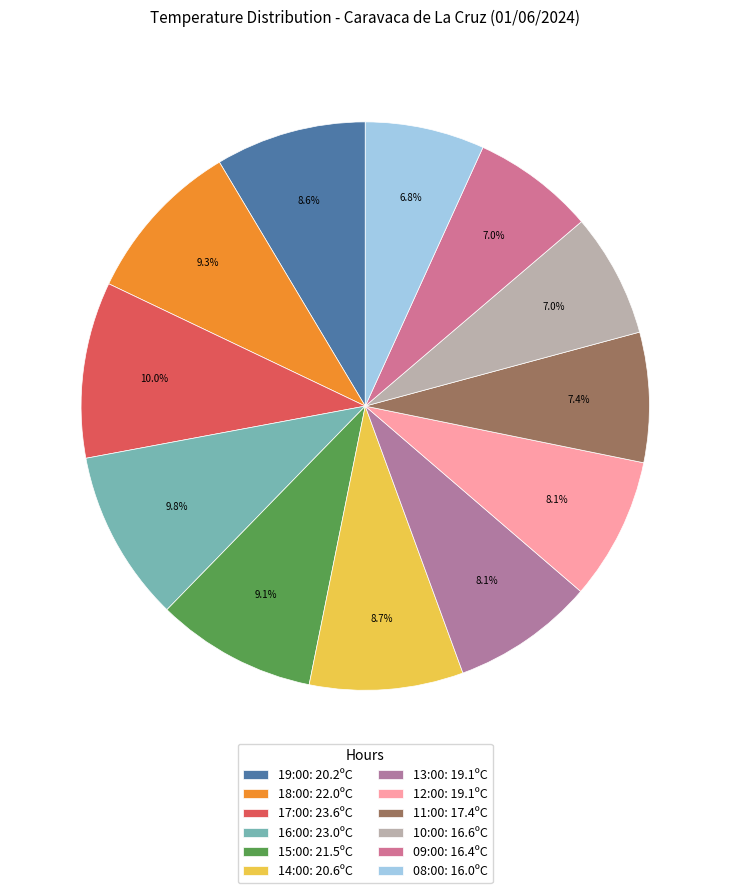

Which slice is the smallest?

08:00